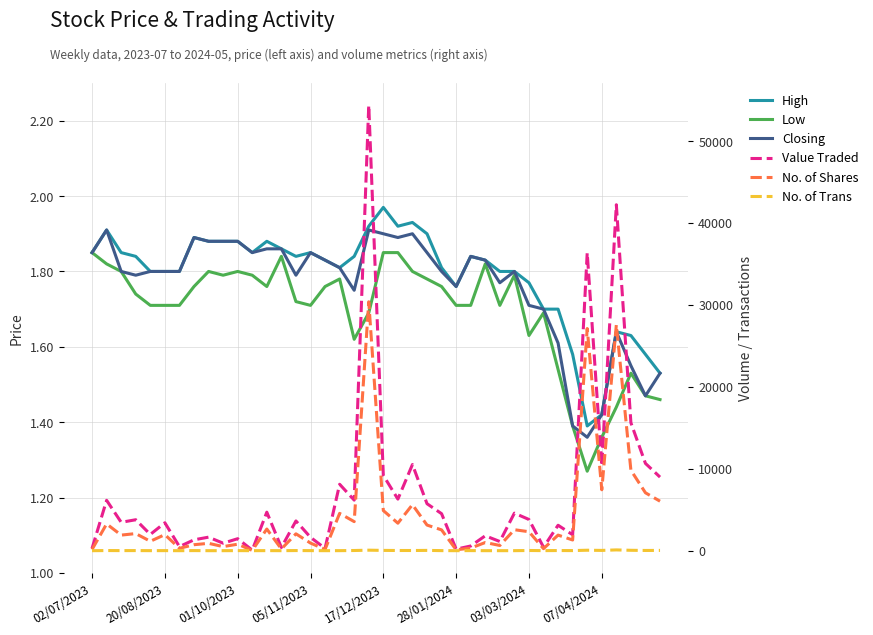

What is the value of the High point at the 30th from the left?

1.8